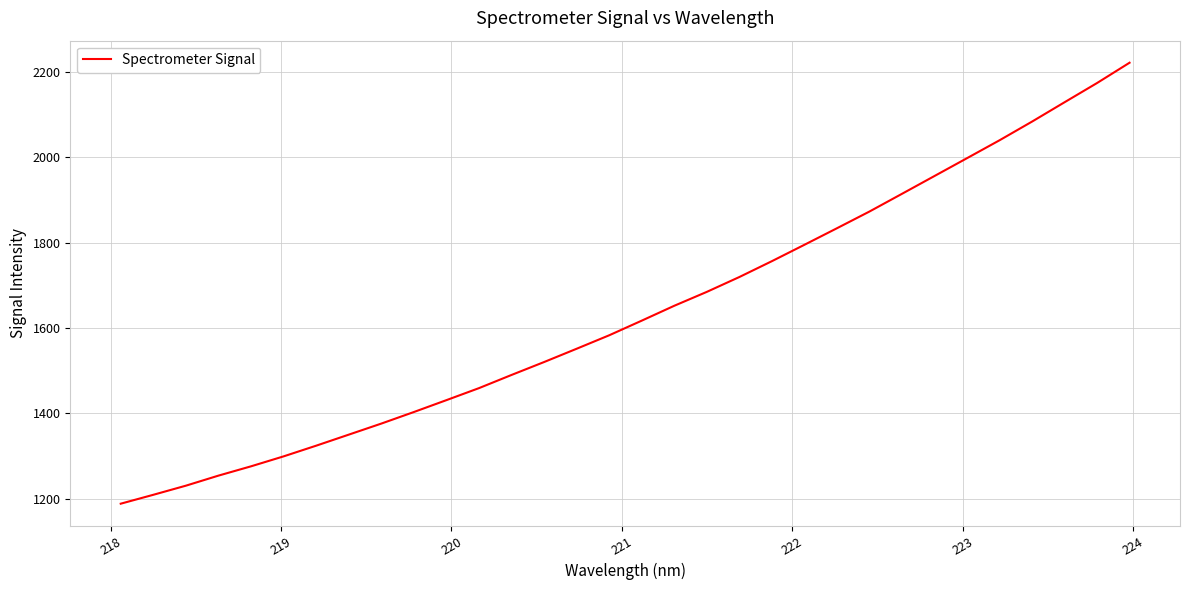

What is the minimum value shown in the chart?

1188.4